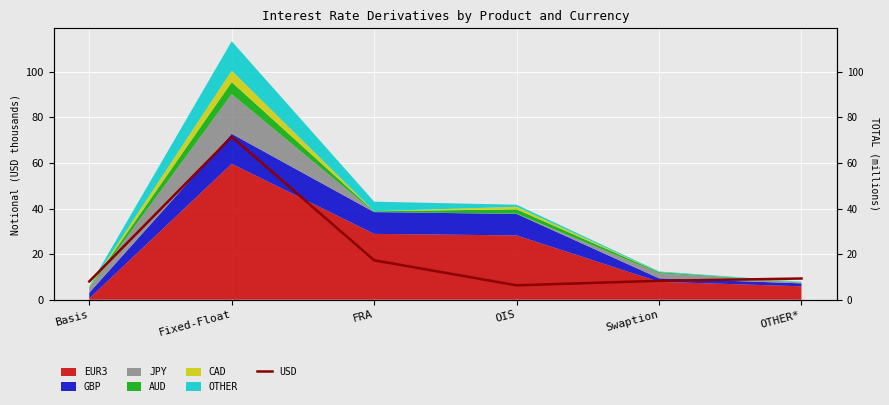

What is the change in value from Fixed-Float to OTHER*?

-62.2